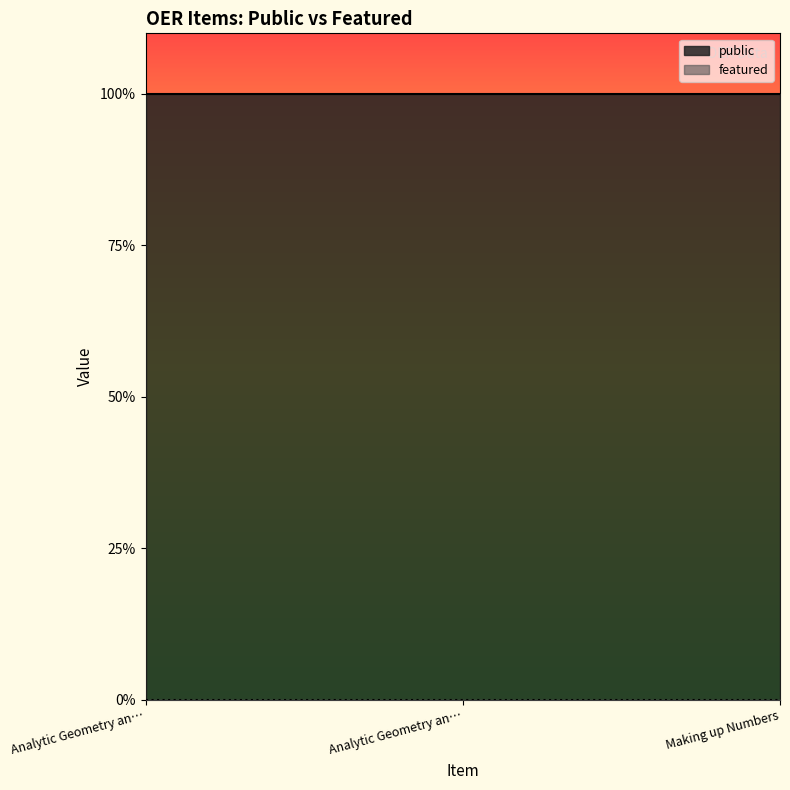

What is the label of the 2nd point from the right?

Analytic Geometry and Calculus I